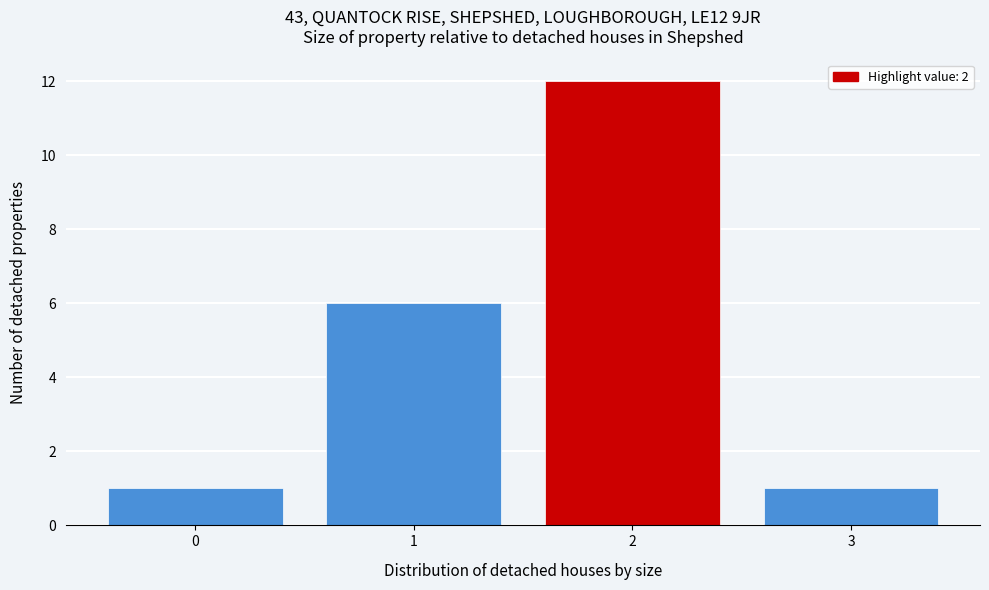

Reading left to right, extract all data points from this chart.

1	6	12	1